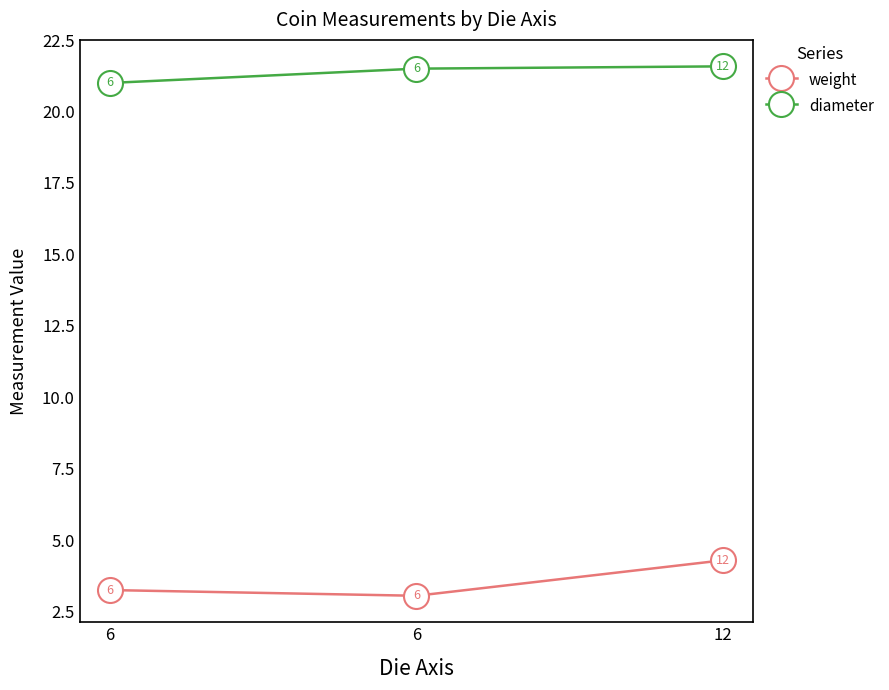

How many series are shown in this chart?

2